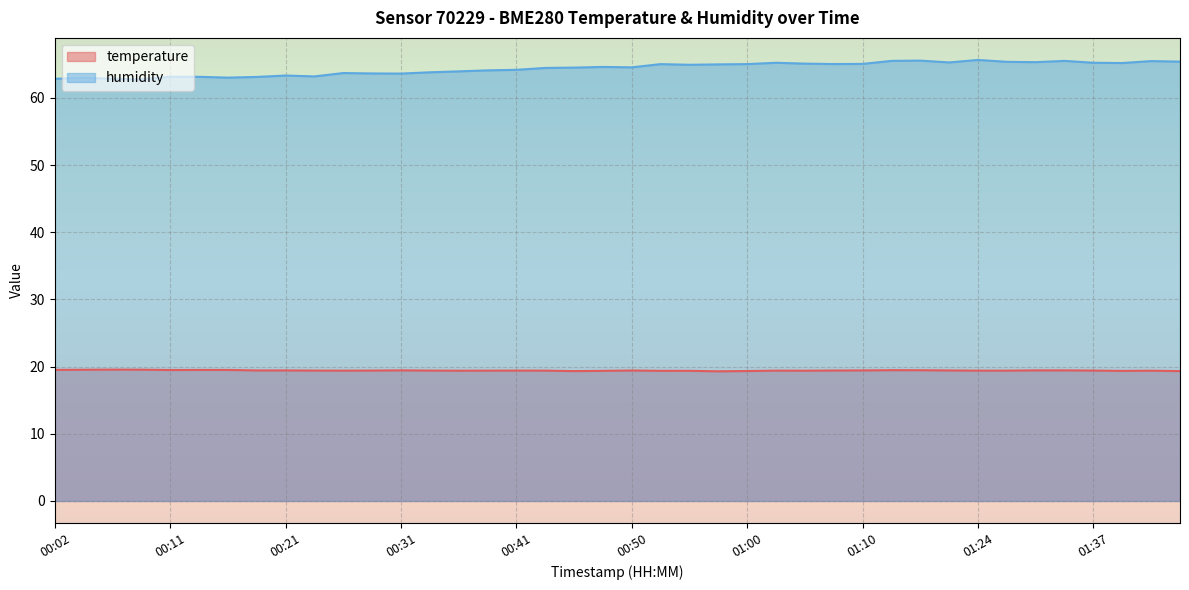

How many series are shown in this chart?

2